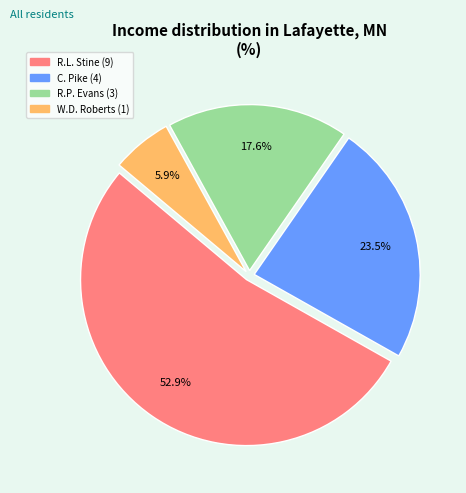

Is there any slice that represents more than half of the pie?

Yes